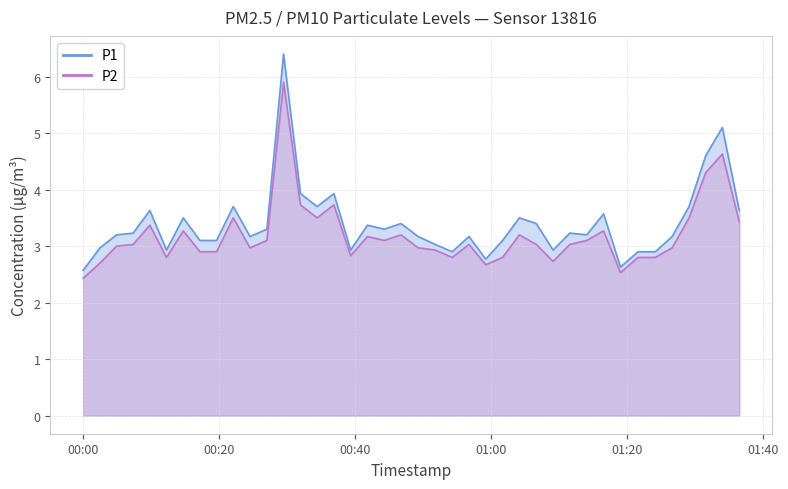

How many values in the P2 series exceed 3?

22